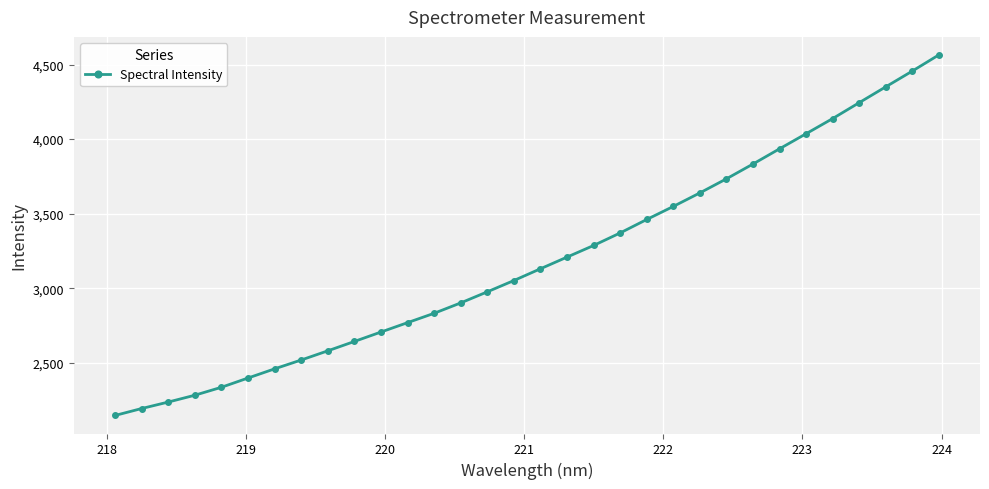

Reading left to right, transcribe all the data shown in this chart.

2145.6	2192.1	2235.6	2281.4	2334.8	2396.9	2458.4	2517.8	2579.4	2642.3	2705.5	2768.6	2831.3	2901.0	2975.3	3051.1	3130.1	3208.3	3286.3	3370.5	3460.7	3548.4	3639.1	3733.6	3832.9	3935.0	4036.3	4137.9	4244.6	4350.8	4456.5	4565.1